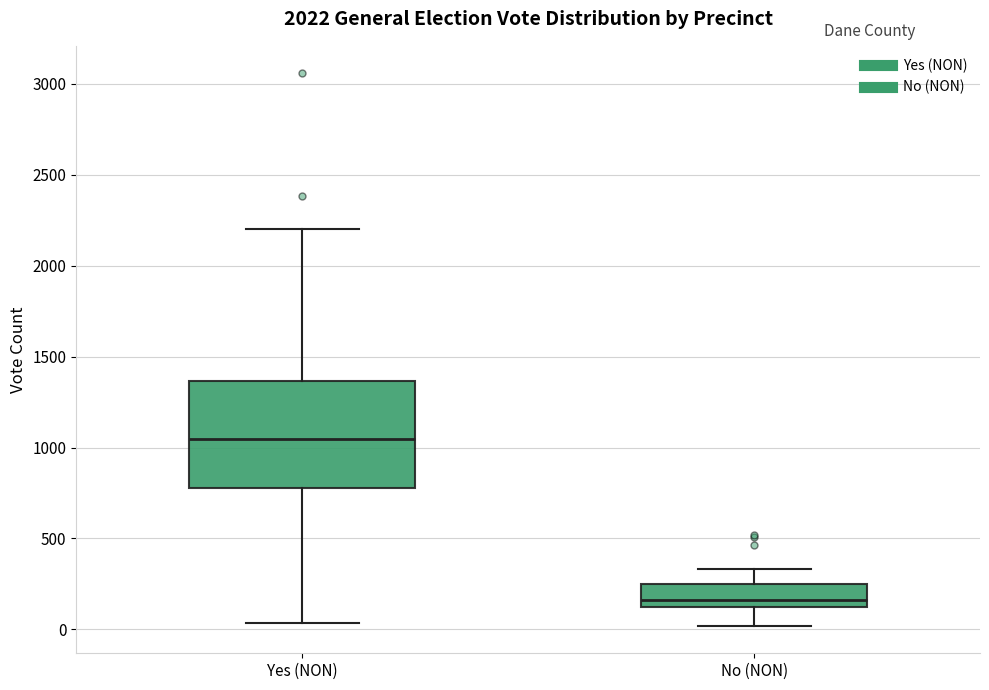

Which box is the tallest, from its lower edge to its upper edge?

Yes (NON)